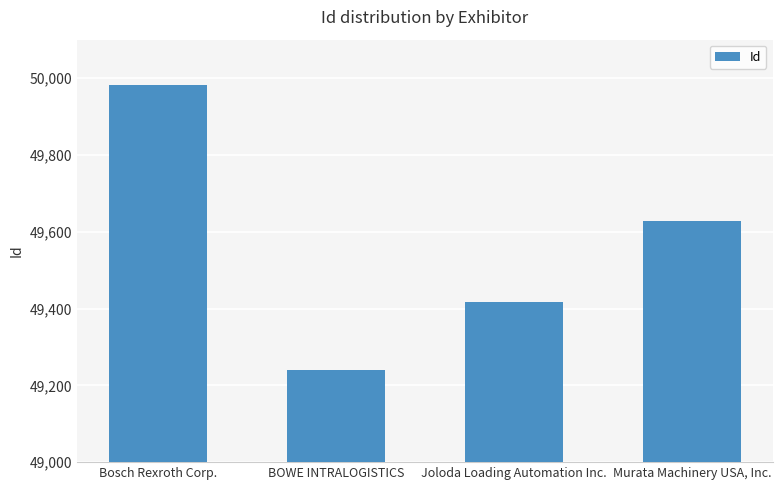

How many data points does each series have?

4